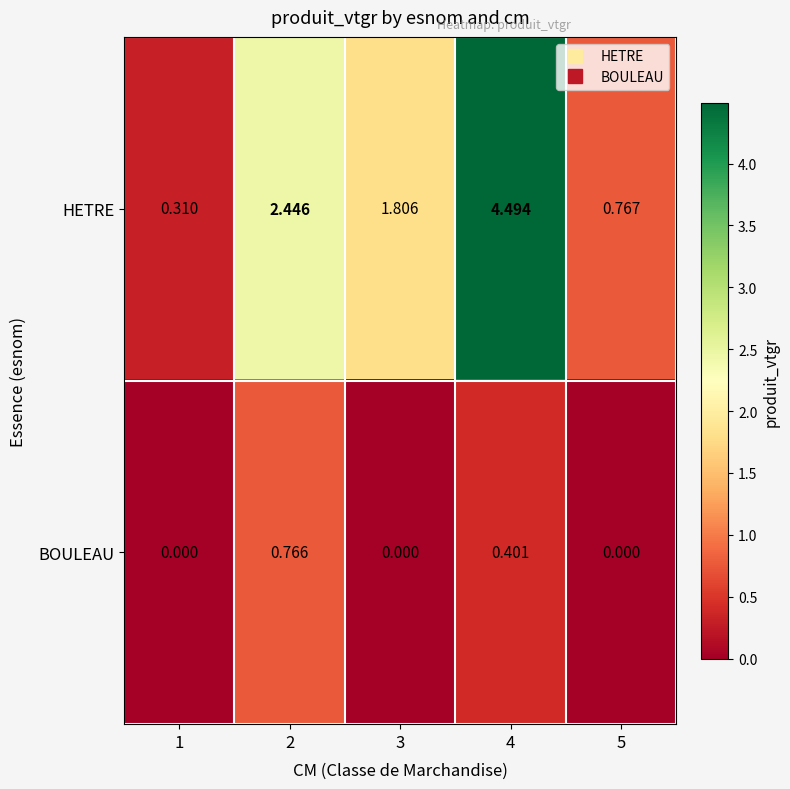

Which series has the widest spread of values?

HETRE